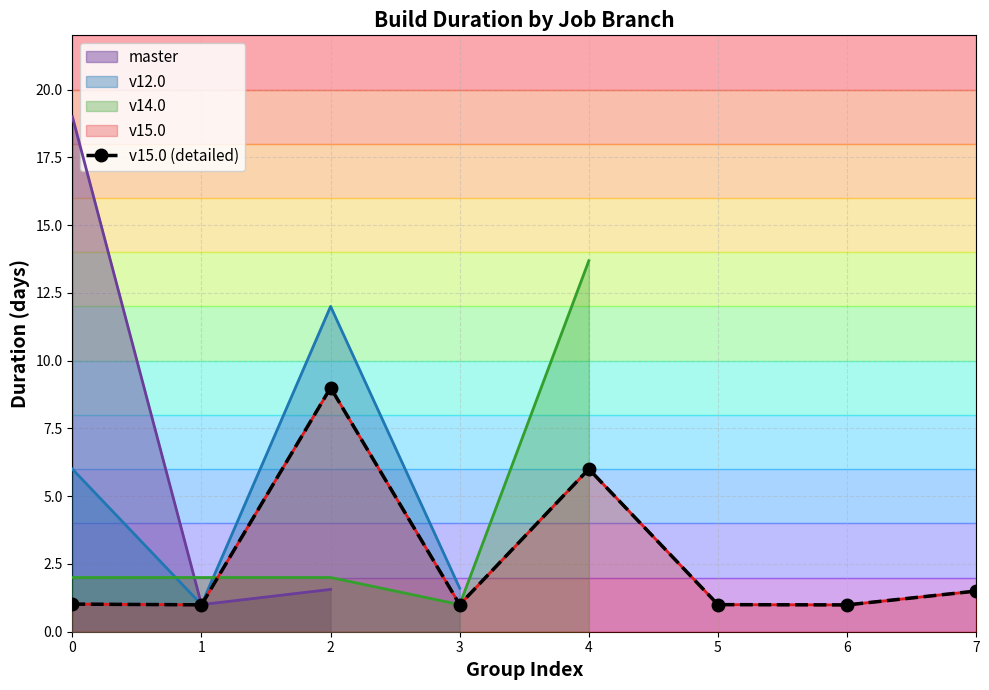

Does the chart have visible grid lines?

Yes